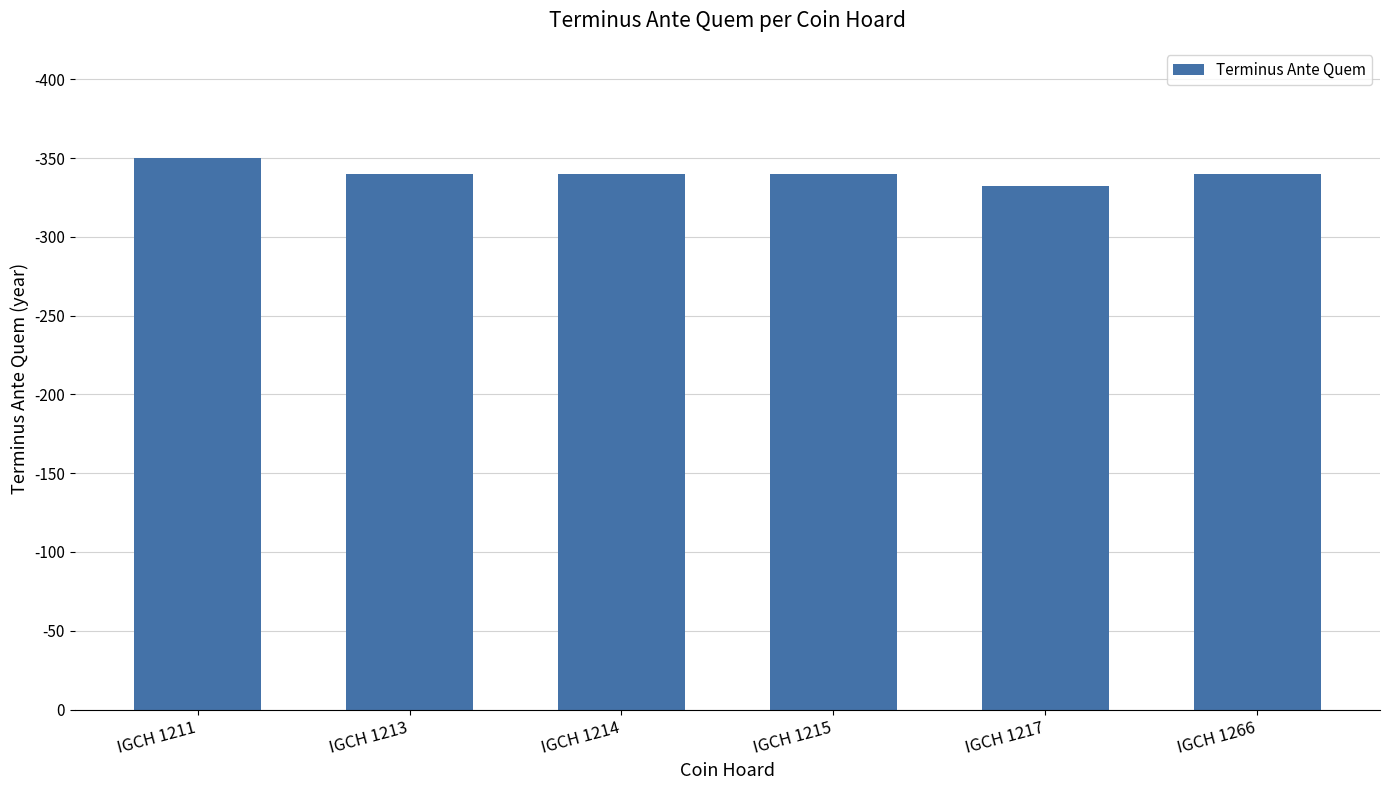

List the labels in order of value, largest first.

IGCH 1211, IGCH 1213, IGCH 1214, IGCH 1215, IGCH 1266, IGCH 1217